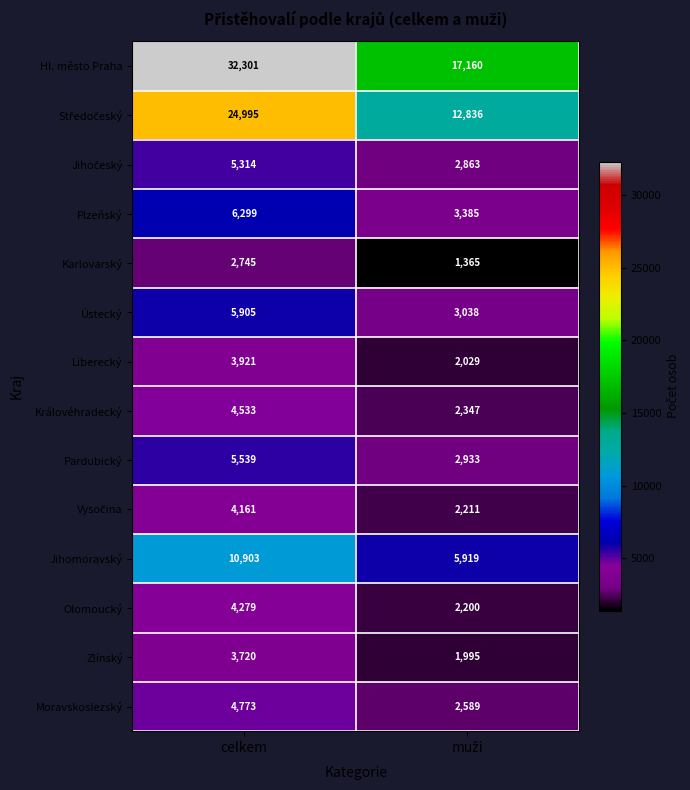

Count the number of categories in the chart.

2